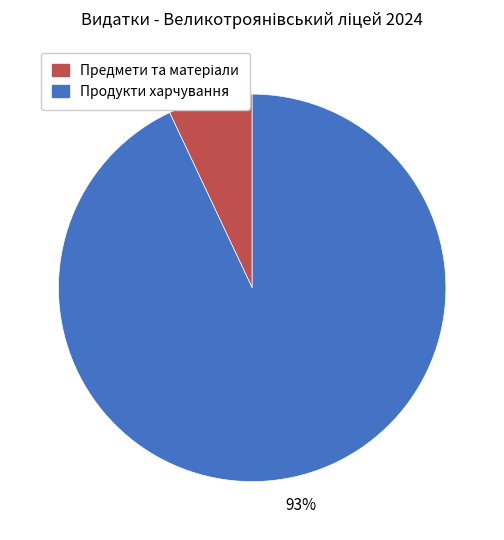

Does any single category account for the majority?

Yes